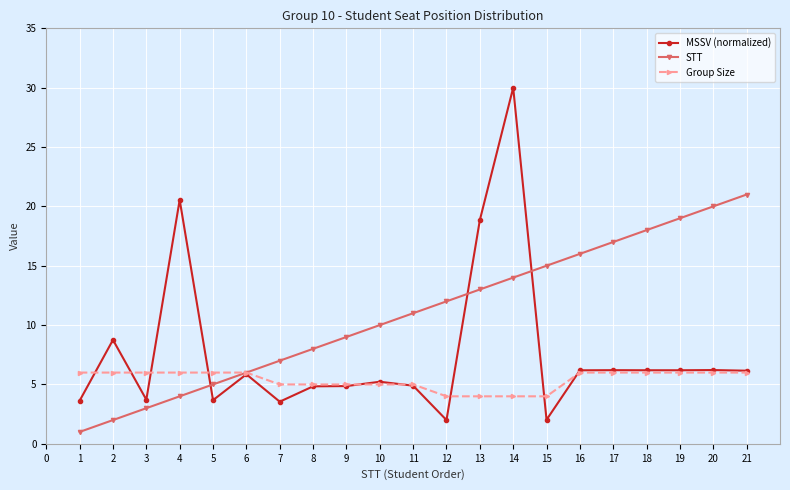

The value of MSSV (normalized) at 11 is 4.9. True or false?

True